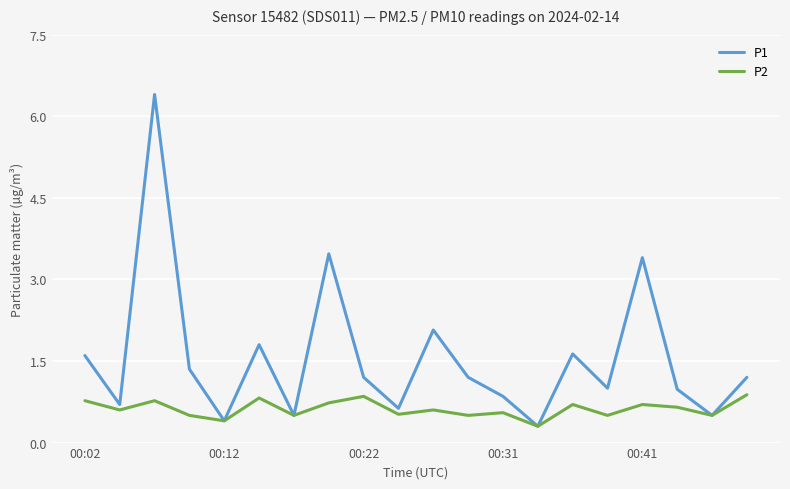

List the series in order of their peak value, highest first.

P1, P2